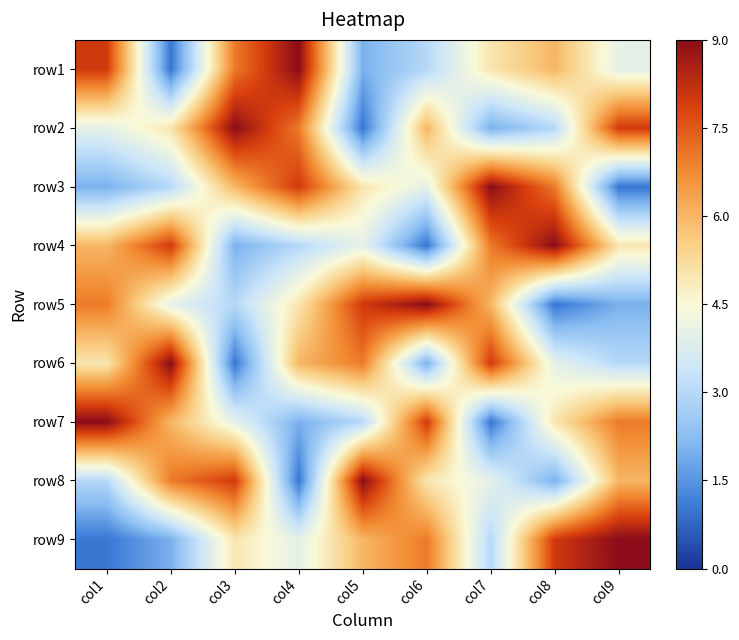

What is the greatest value displayed?

9